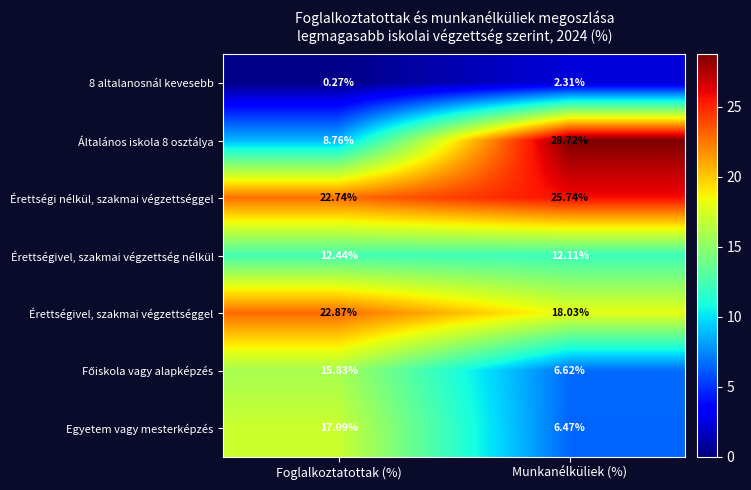

Which series has the largest range (max minus min)?

Általános iskola 8 osztálya